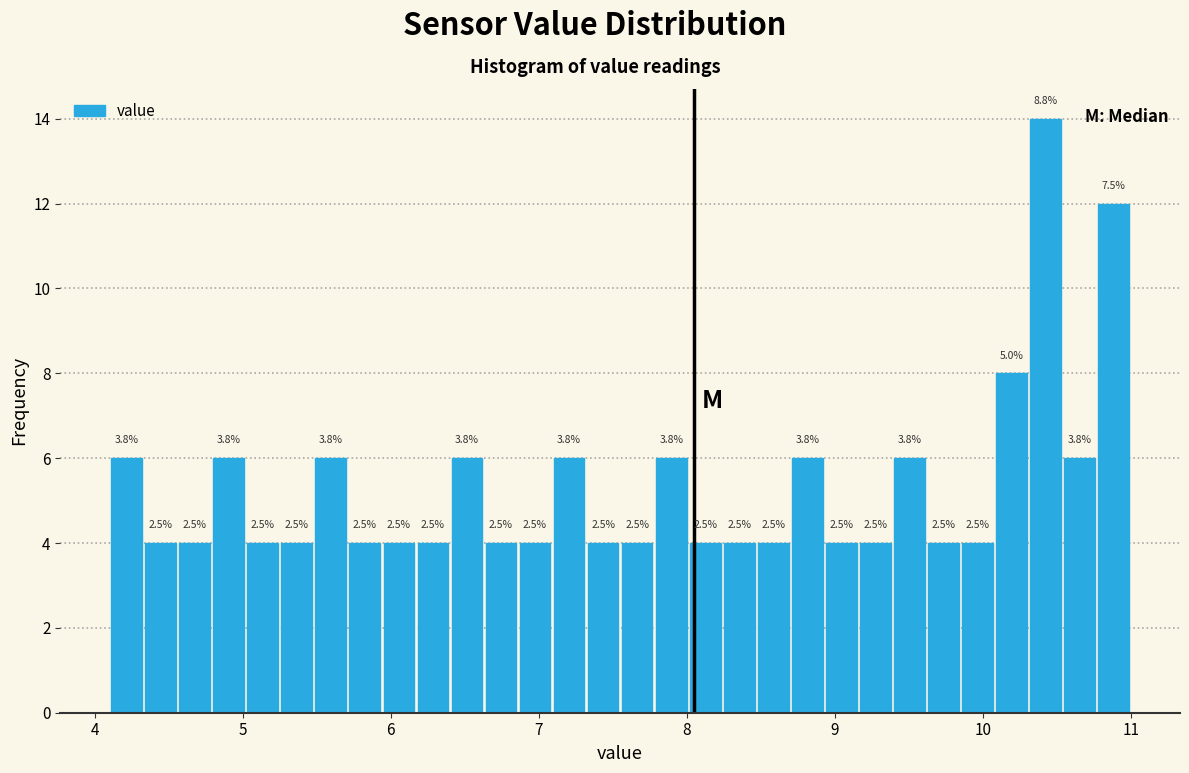

Read against the x-axis, roughly where is the centre of the tallest bar?

10.4